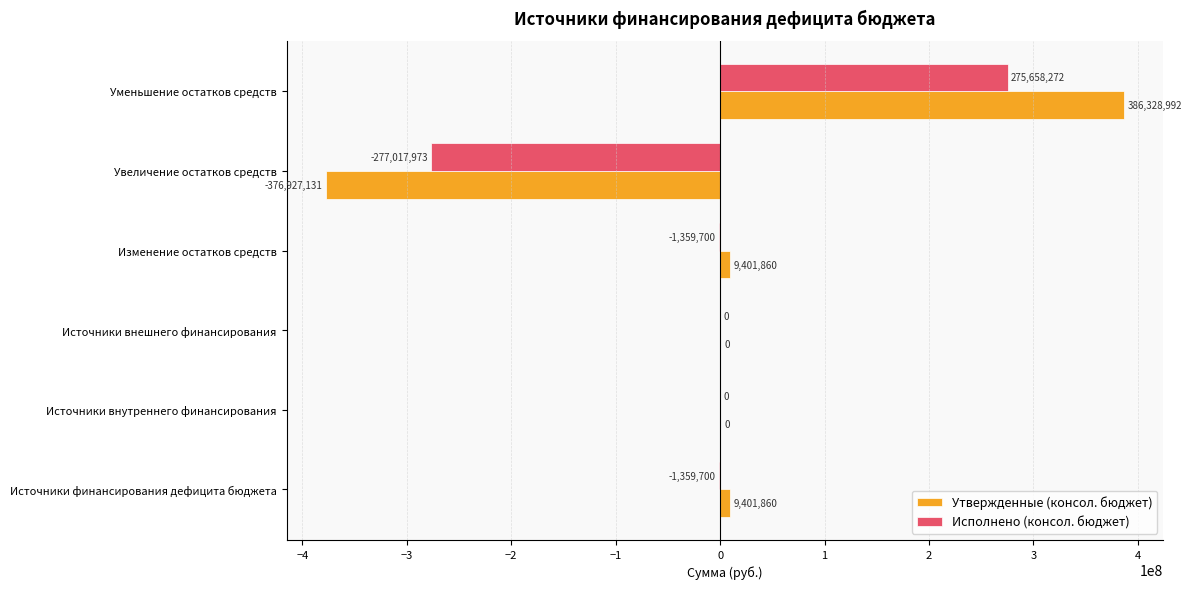

At which category does the chart reach its peak across all series?

Уменьшение остатков средств